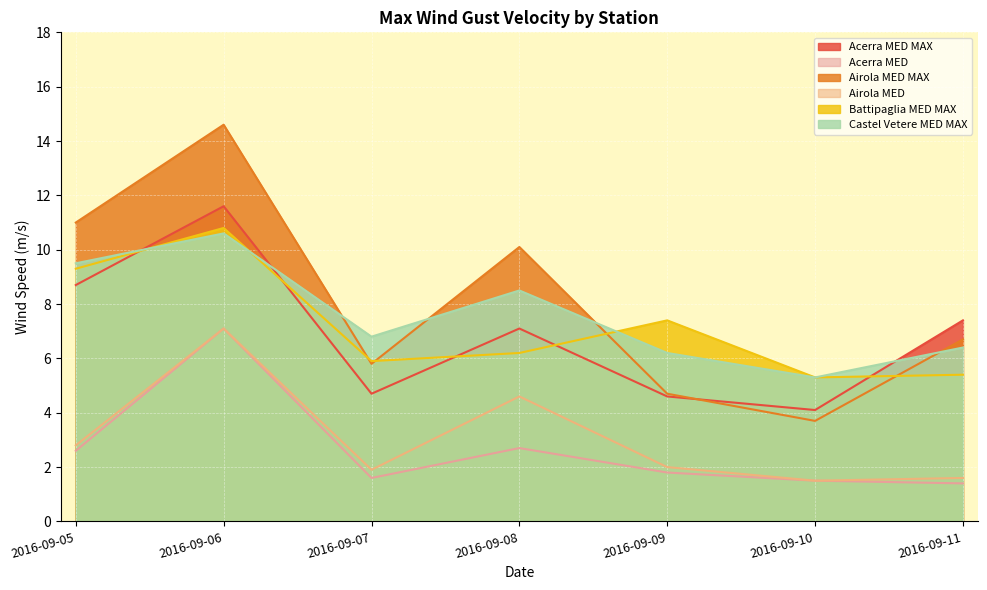

What is the total value across all series at 2016-09-10?

21.4